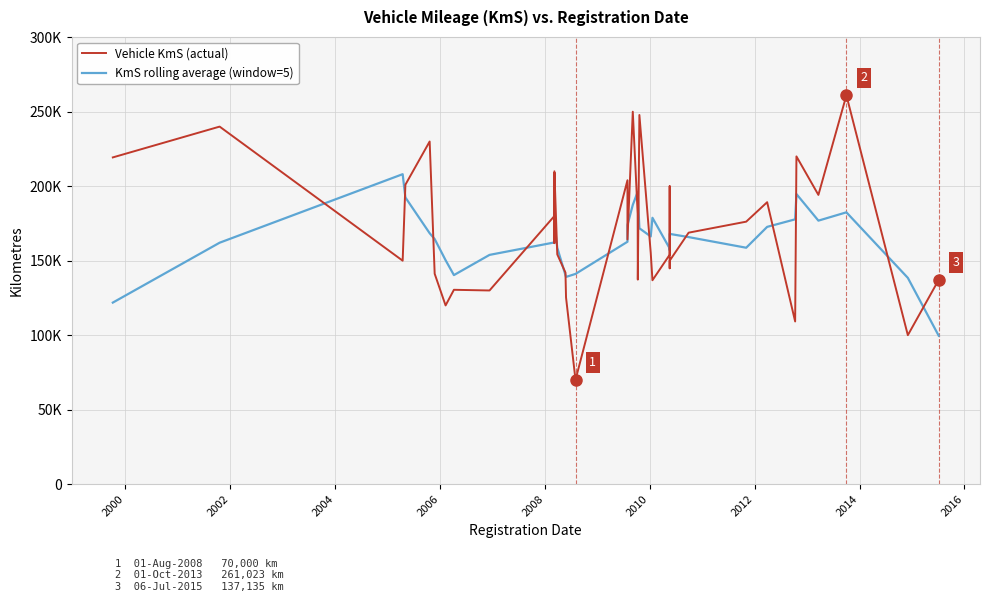

What is the average value of the KmS rolling average (window=5) series?

165406.0